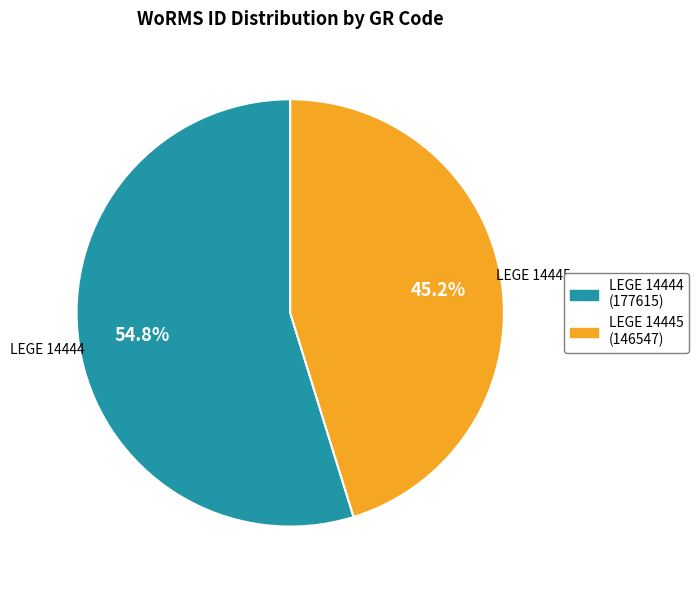

What is the smallest slice in the pie chart?

LEGE 14445